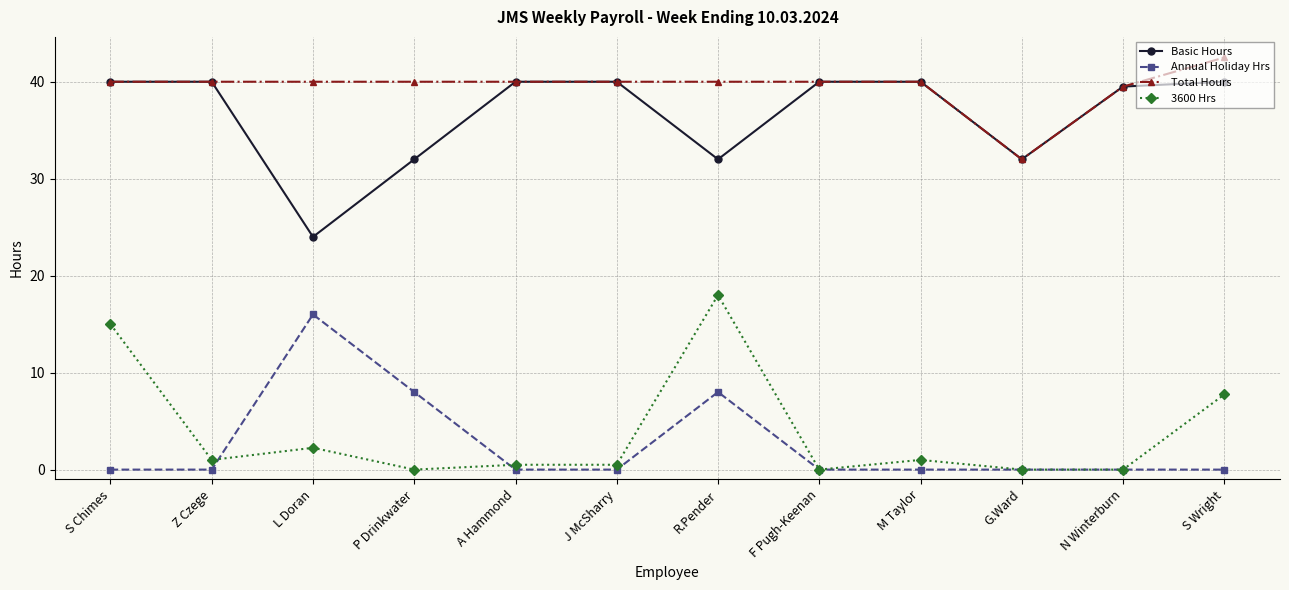

How many lines are shown in the chart?

4